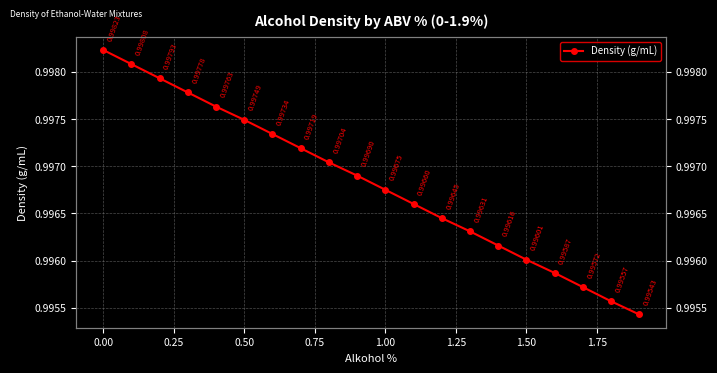

Reading right to left, extract all data points from this chart.

1.0	1.0	1.0	1.0	1.0	1.0	1.0	1.0	1.0	1.0	1.0	1.0	1.0	1.0	1.0	1.0	1.0	1.0	1.0	1.0